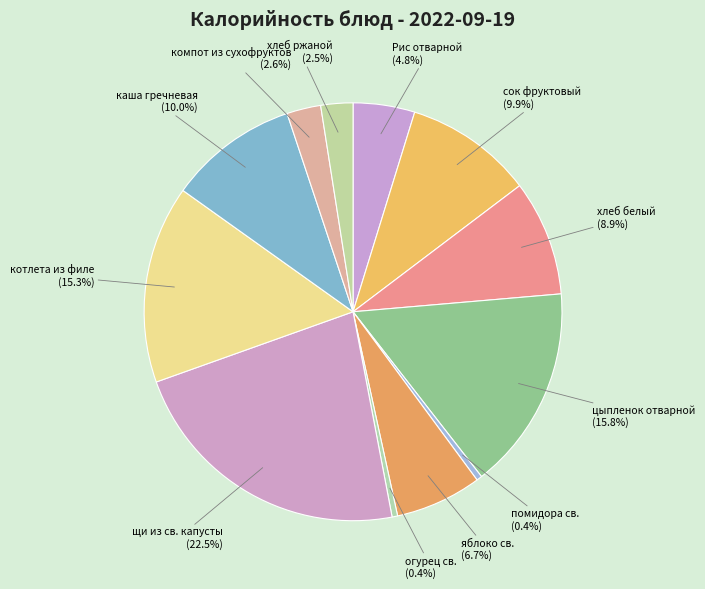

What is the total percentage of яблоко св. and цыпленок отварной?

22.5%